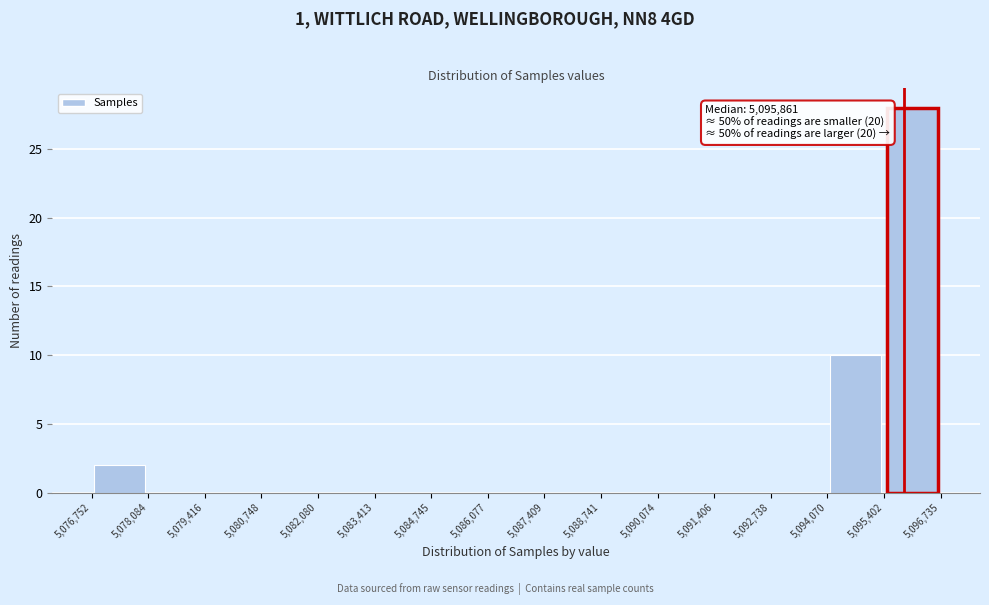

Over which range of the x-axis is the bar tallest?

5,095,402 to 5,096,735